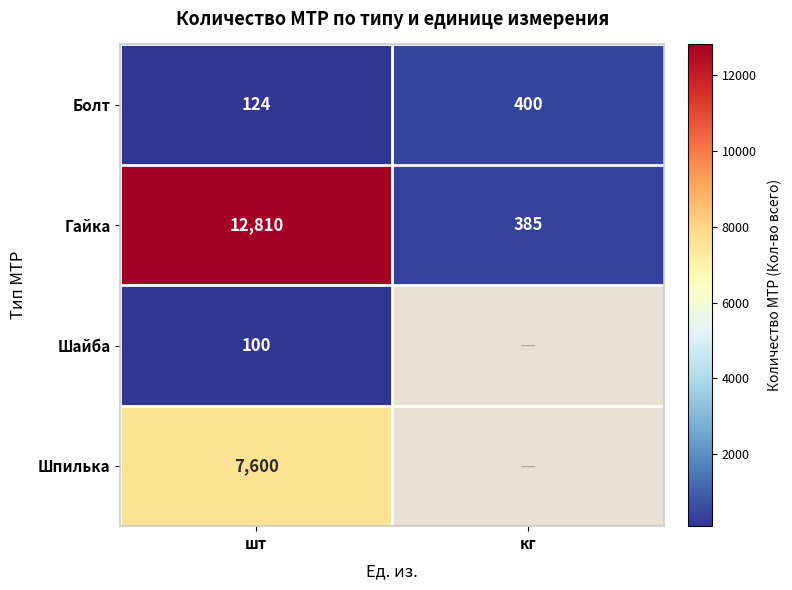

What is the total value across all series at шт?

20634